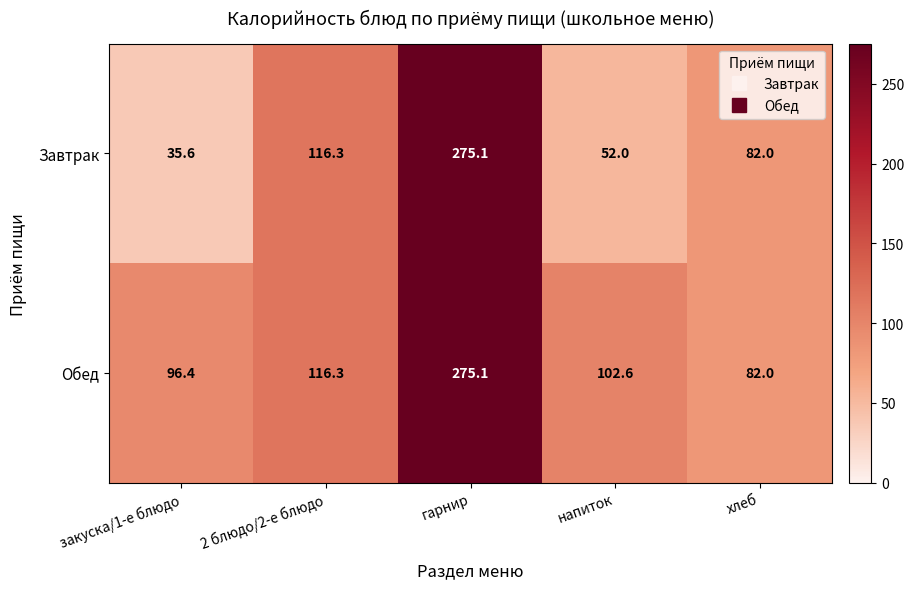

The Обед series shows 154.5 at гарнир. True or false?

False